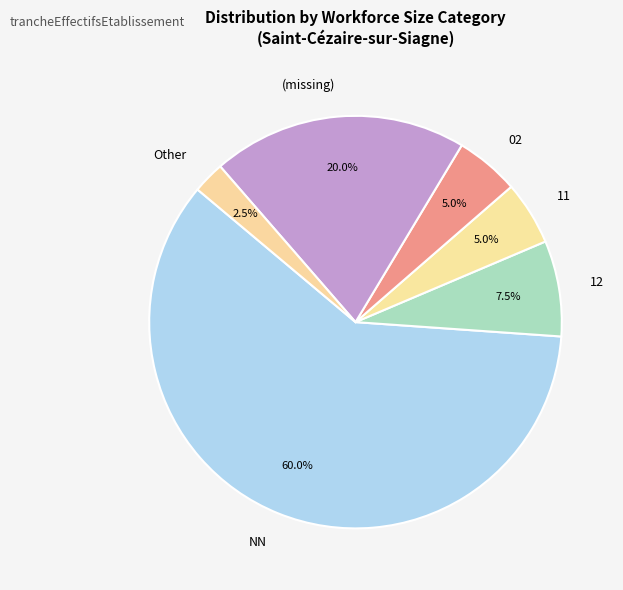

Between 02 and NN, which is larger?

NN